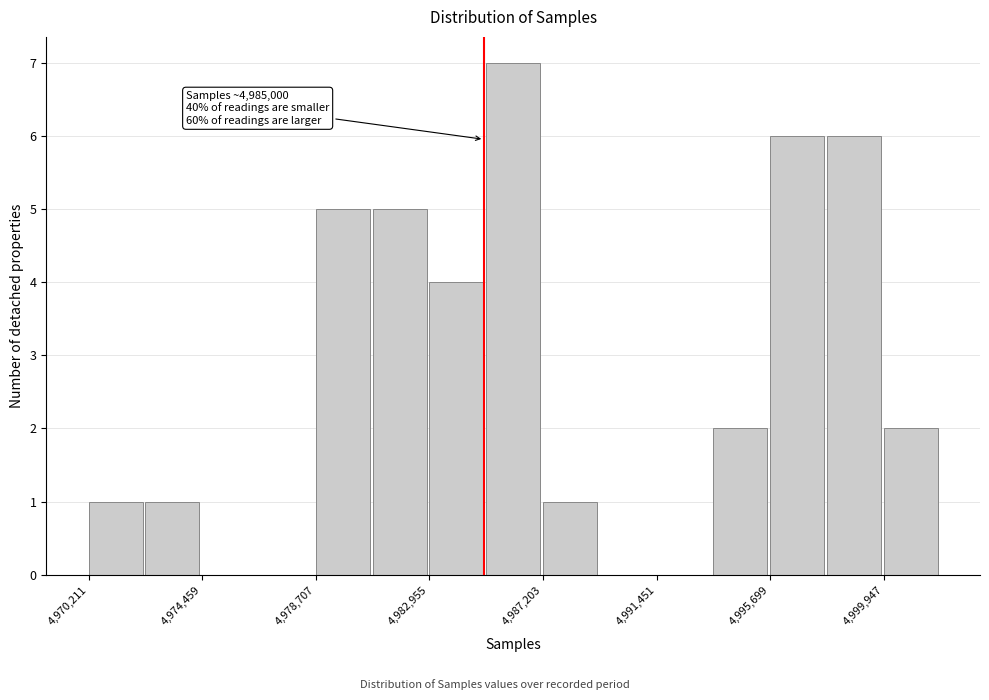

Over which range of the x-axis is the bar tallest?

4985000 to 4987000